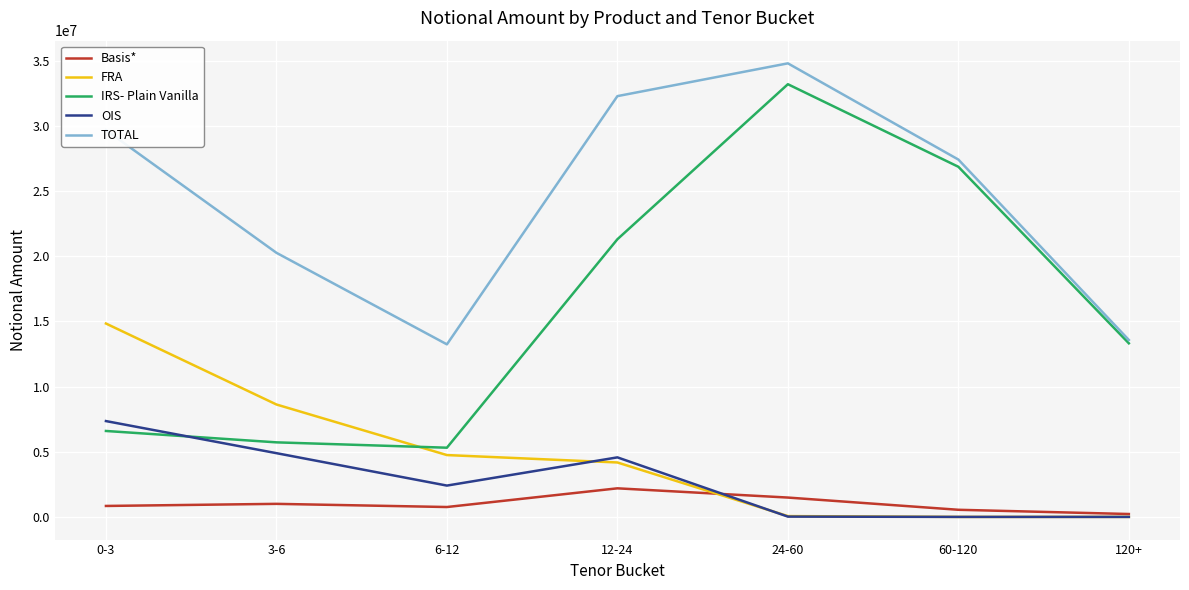

What is the greatest value displayed?

34790710